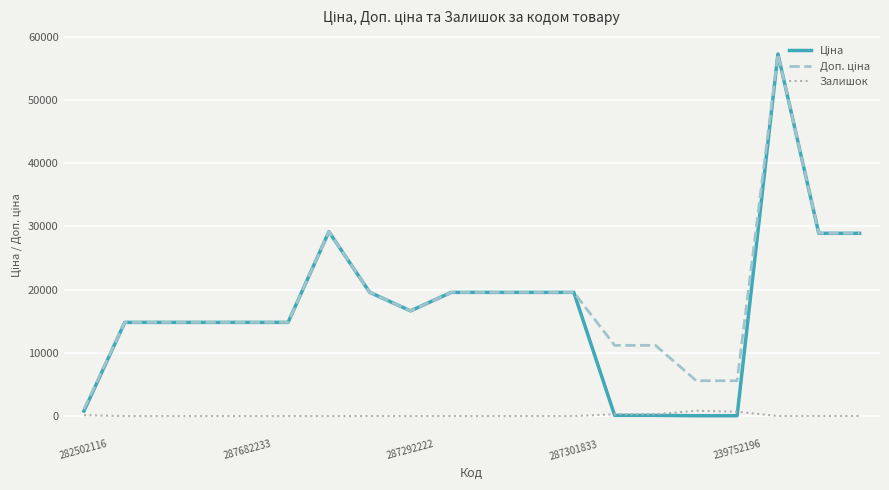

What is the maximum value shown in the chart?

57258.0